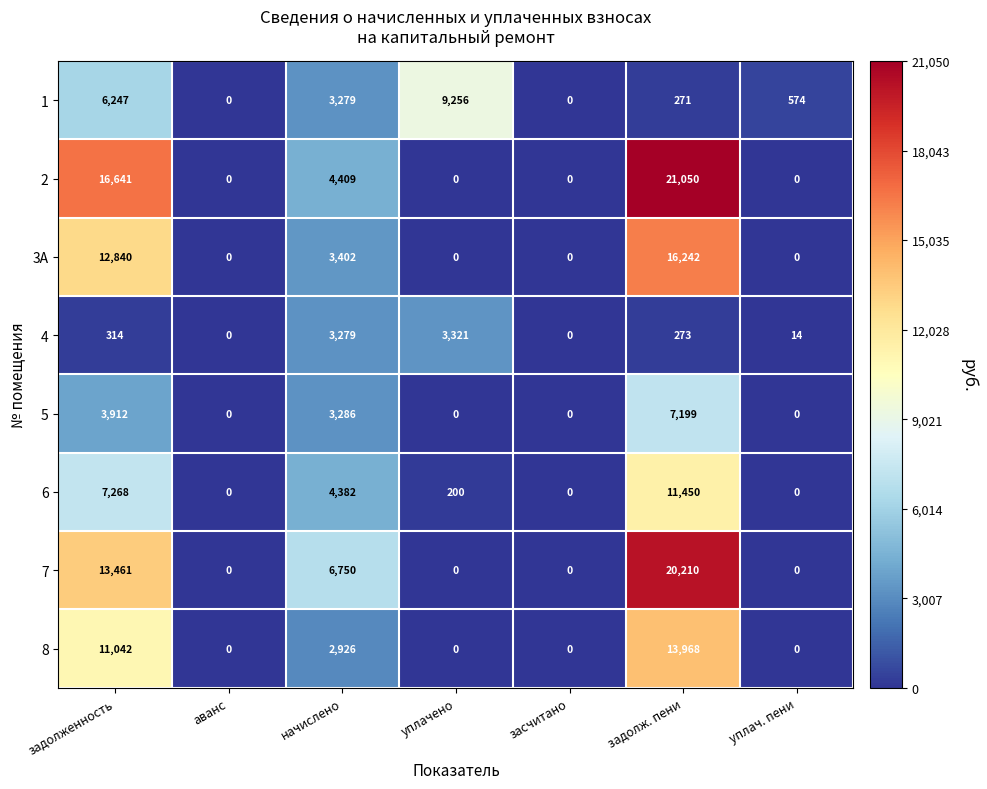

Is it true that 1 equals 3279 at начислено?

True